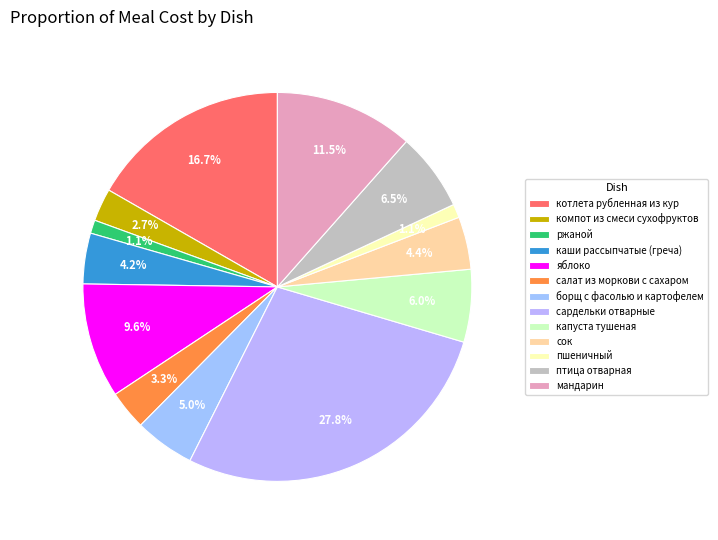

Combined, what portion of the pie is мандарин and борщ с фасолью и картофелем?

16.5%